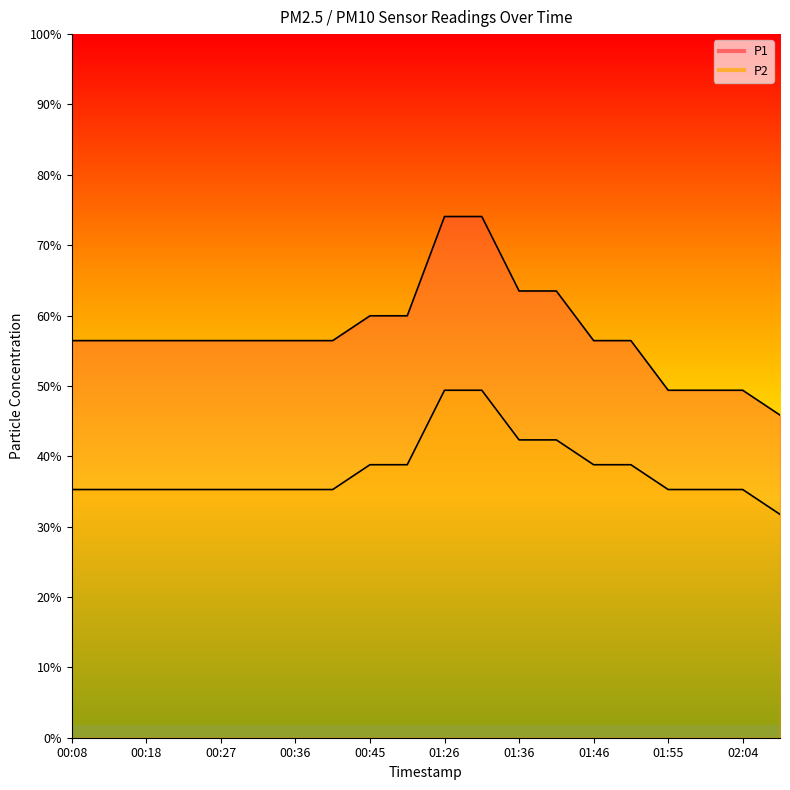

The value of P2 at 00:32 is 10. True or false?

True